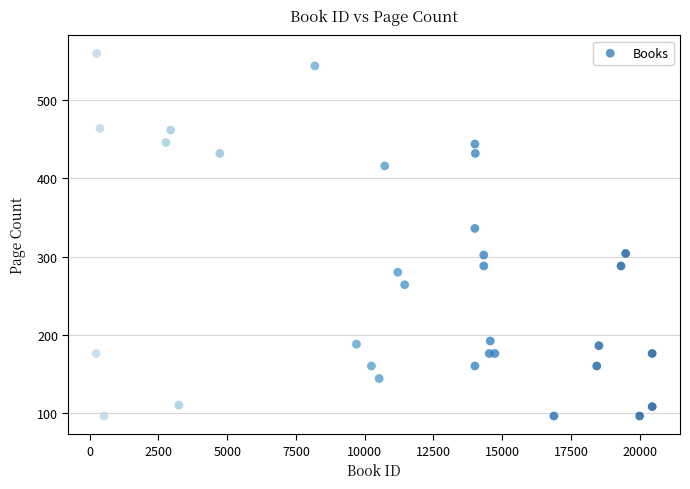

What Y value in the scatter plot is closest to 328?

336